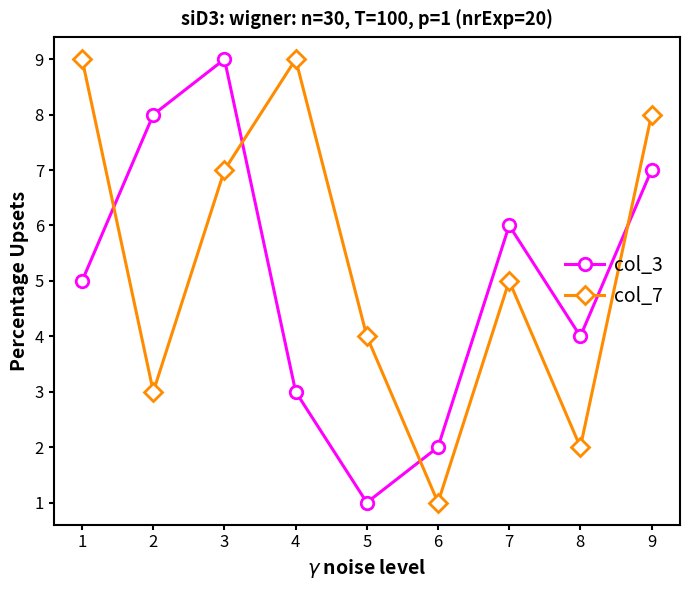

How many lines are shown in the chart?

2